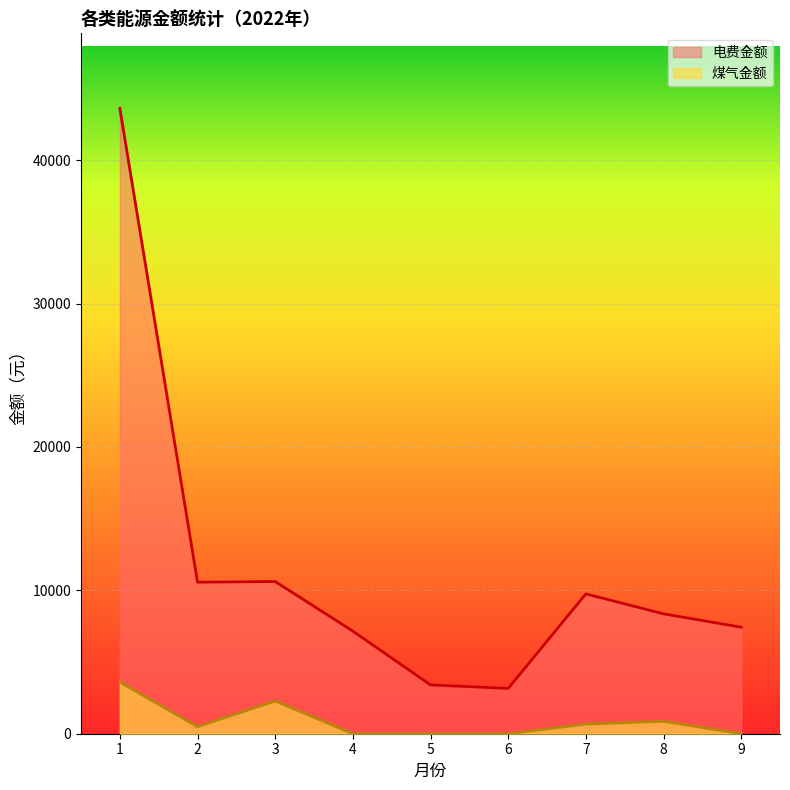

The 煤气金额 series shows 3802 at 3. True or false?

False